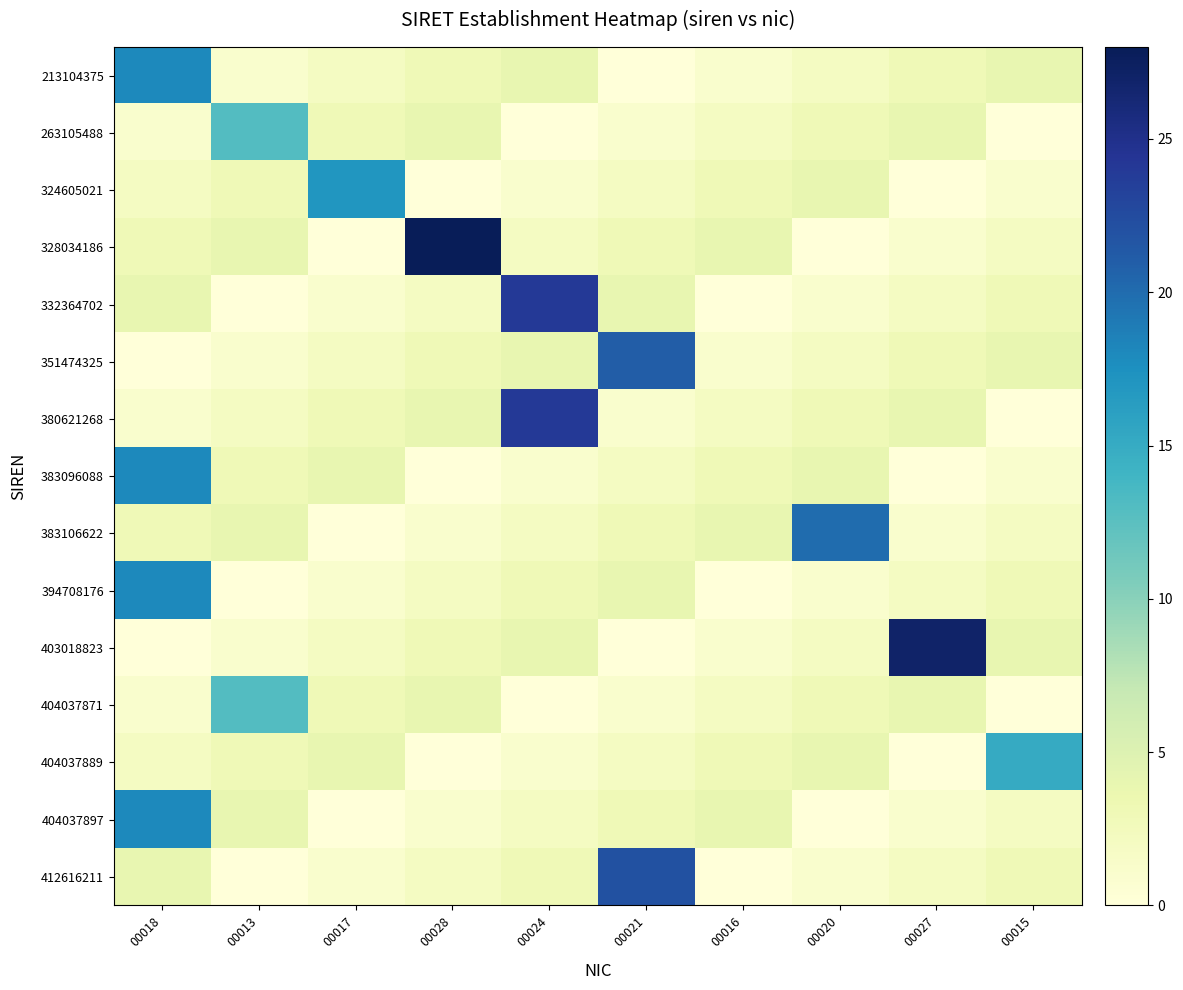

At how many categories does at least one series exceed 21?

4